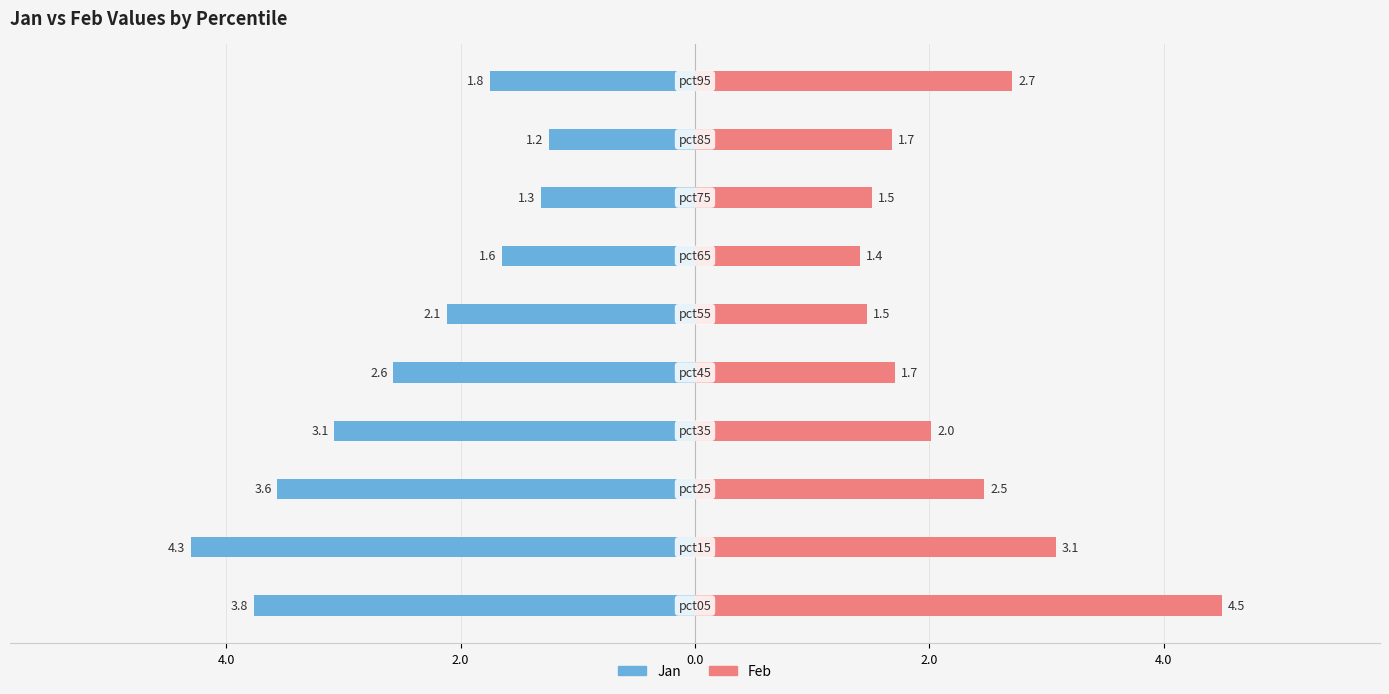

The value of Jan at 6.0 is -0.8. True or false?

False